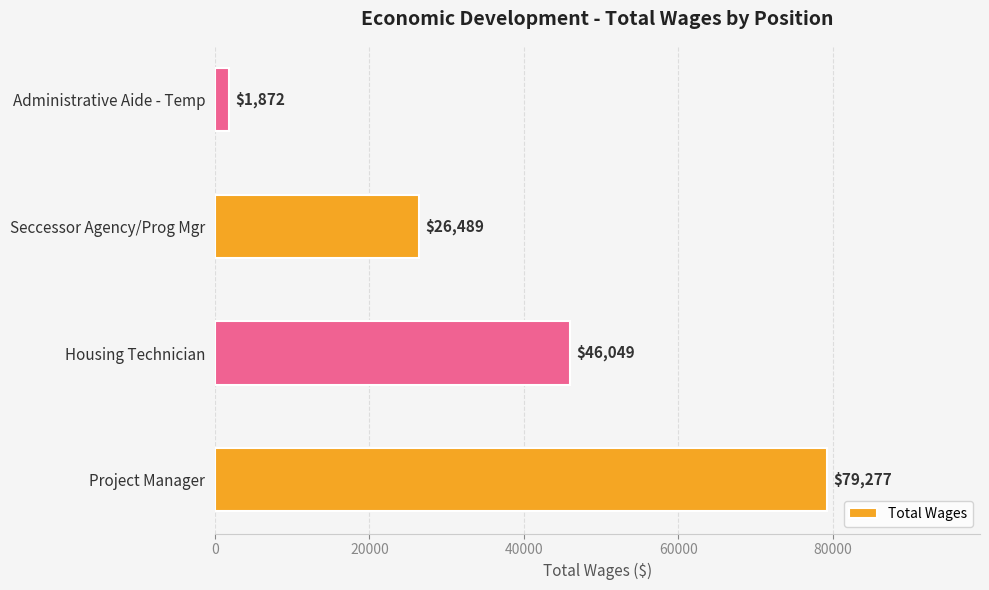

What is the change in value from Project Manager to Housing Technician?

-33228